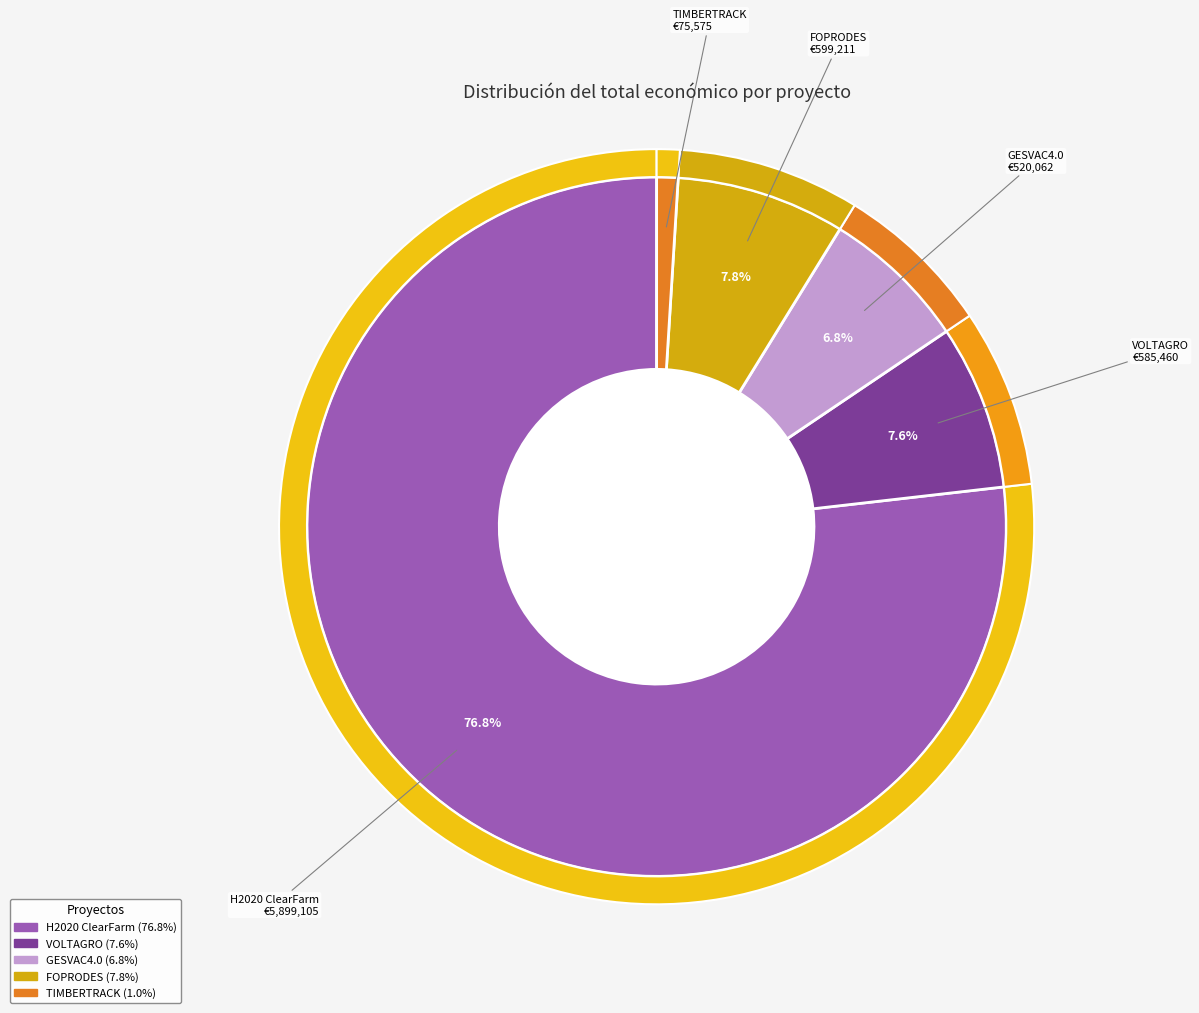

To the nearest percent, what is the average slice percentage?

20%